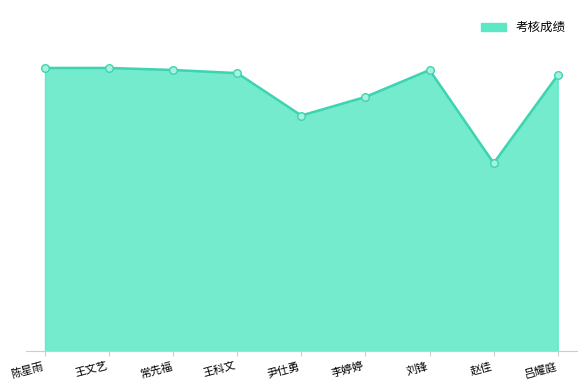

What is the change in value from 陈星雨 to 李婷婷?

-9.3